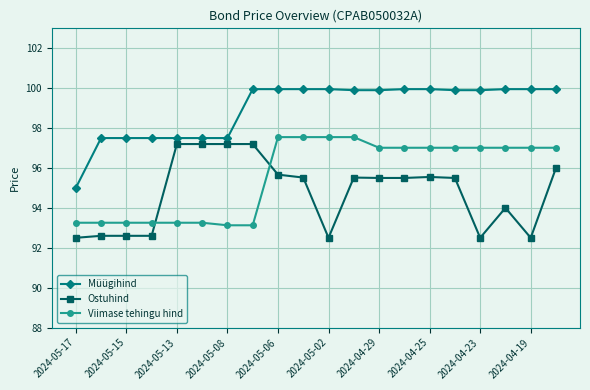

What is the average value of the Ostuhind series?

94.8